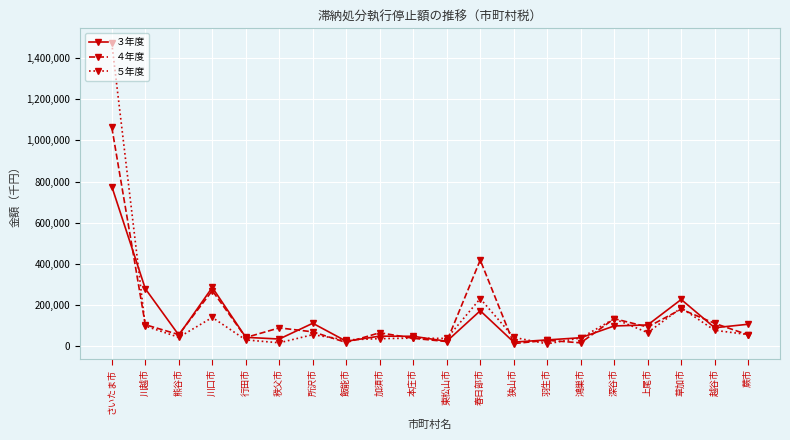

True or false: ５年度 has more than 2 interior local peaks.

True